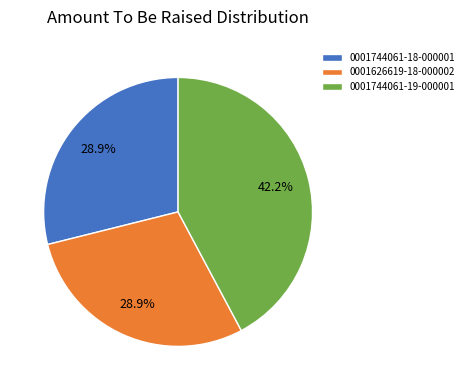

Approximately how many times larger is the value at 0001744061-18-000001 compared to 0001626619-18-000002?

1.0